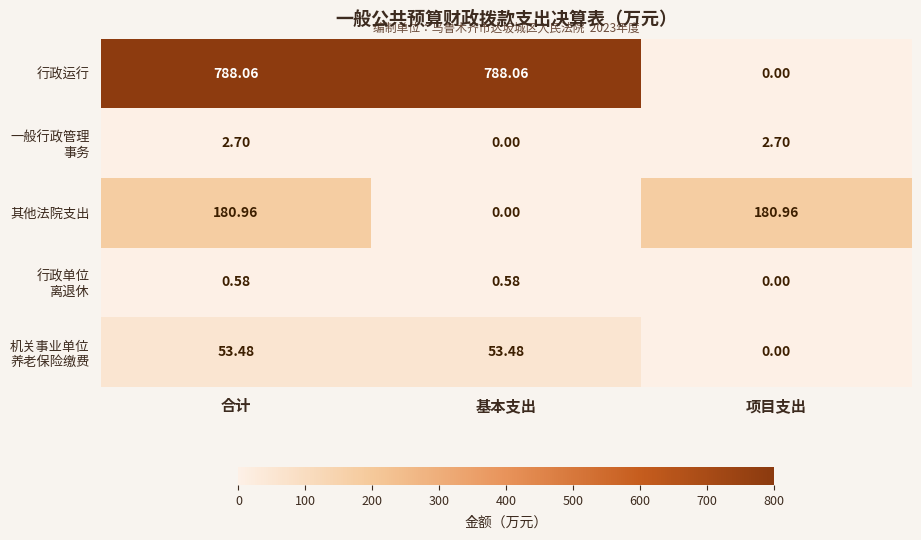

At which category is the sum across all series the highest?

合计